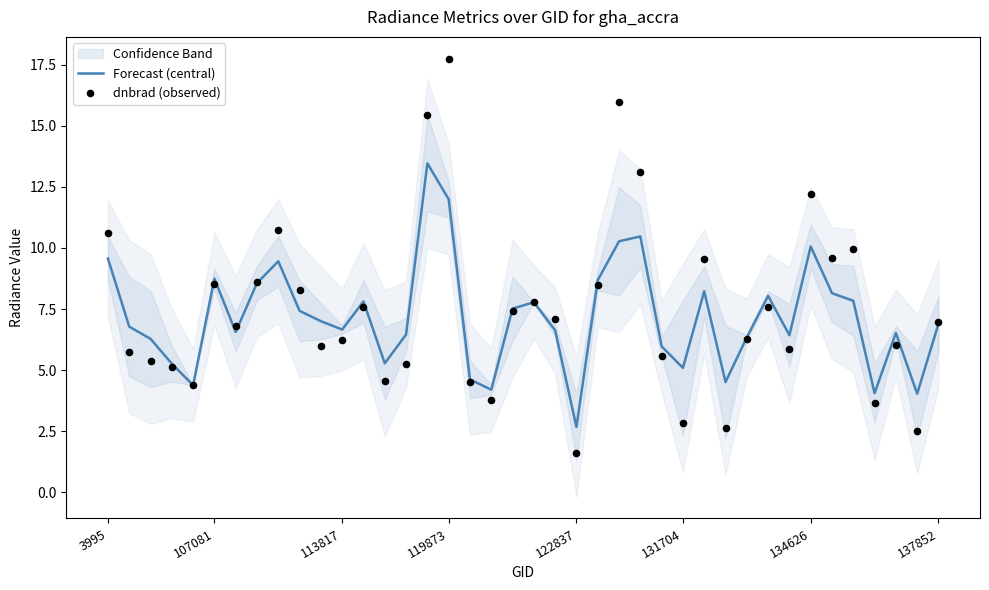

Which series has the largest total across all categories?

dnbrad (observed)